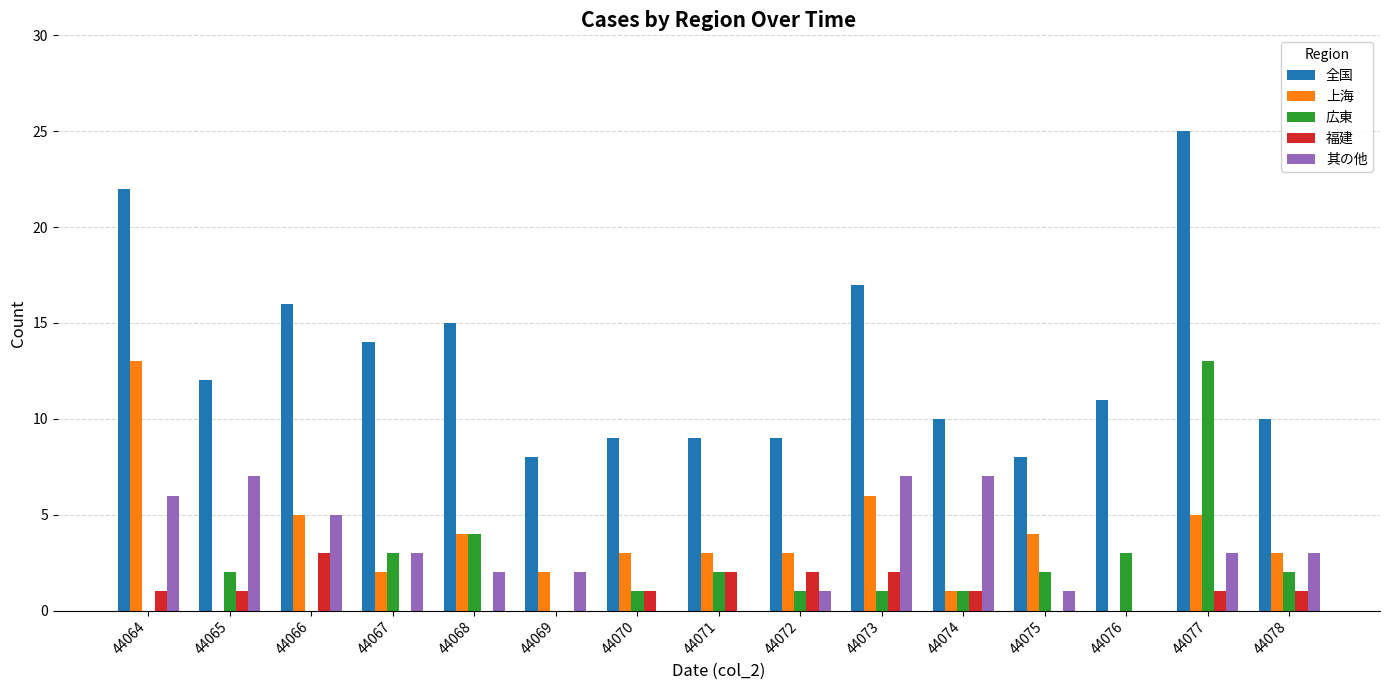

Which series changed the most between 44072 and 44077?

全国